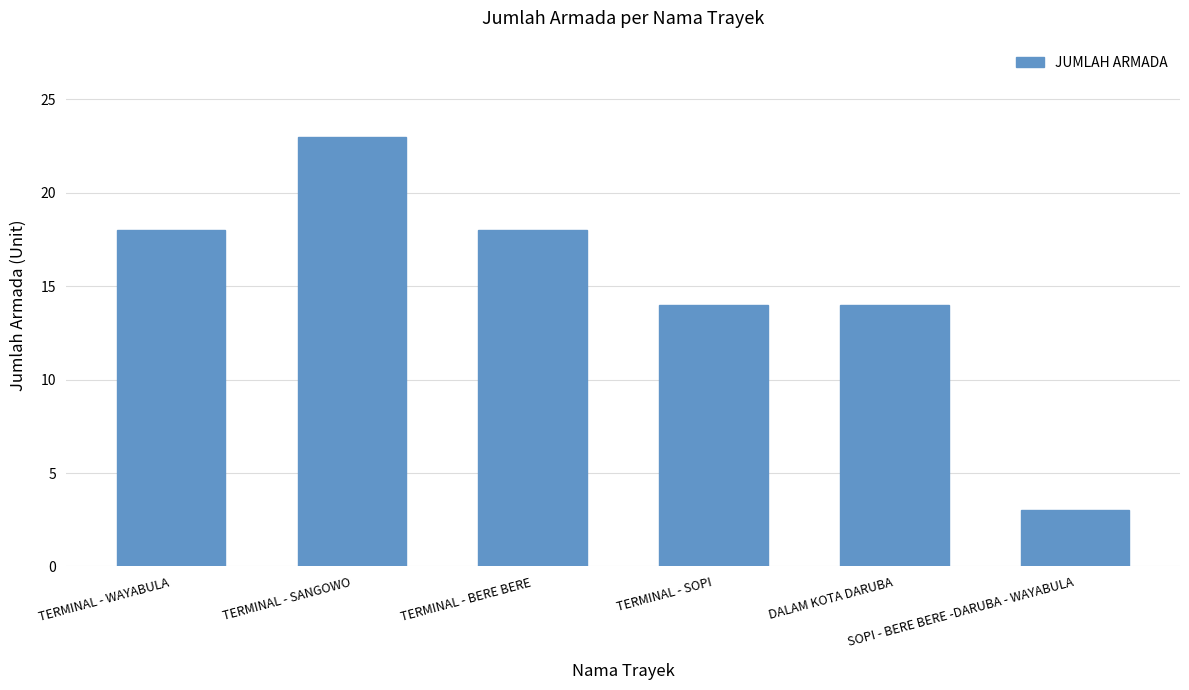

Are the bars horizontal?

No